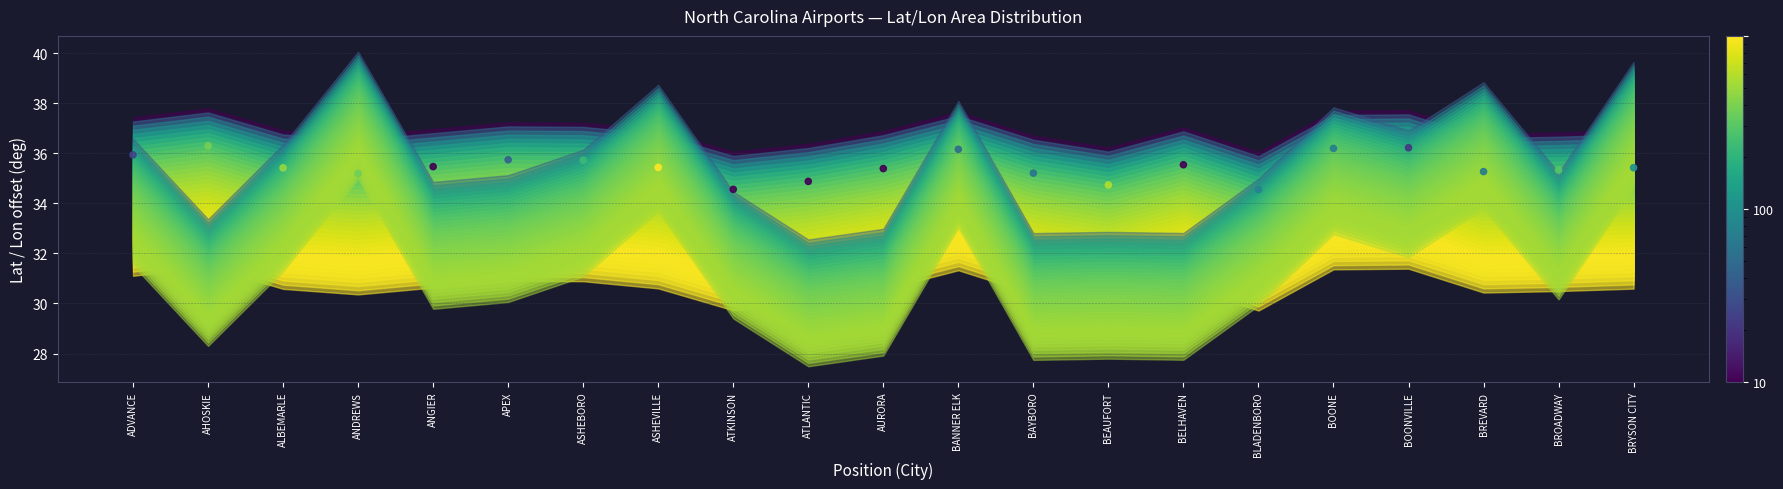

What is the range of Y values (max minus min)?

1.7